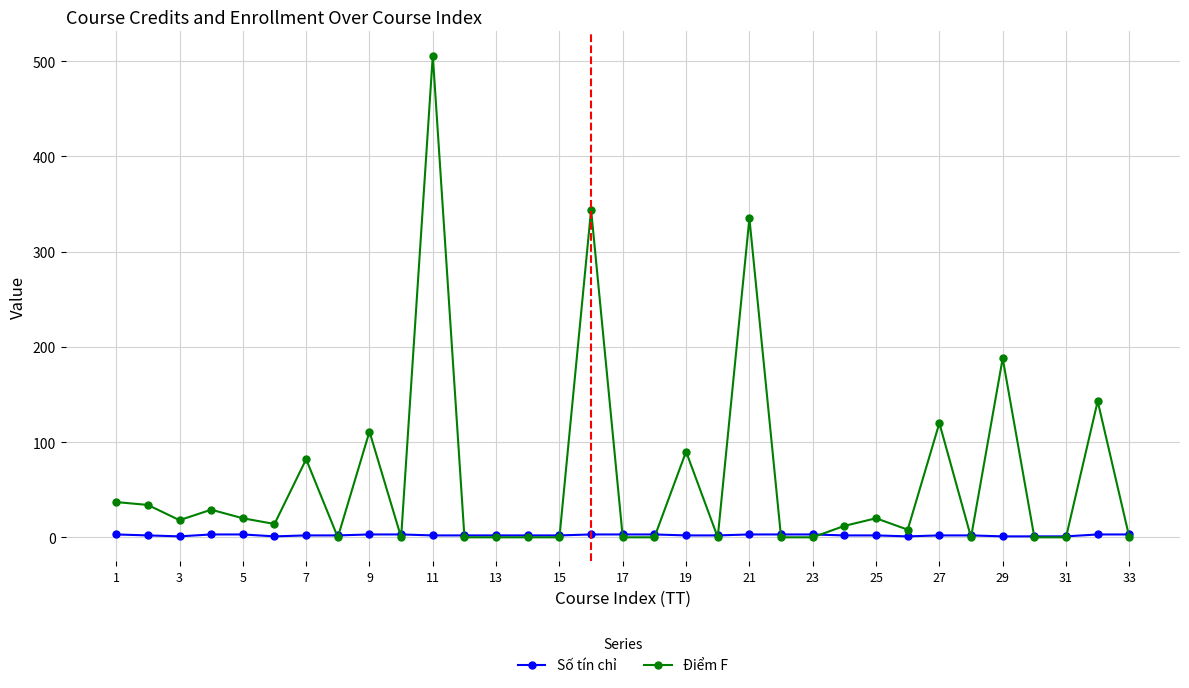

Which series has the largest total across all categories?

Điểm F